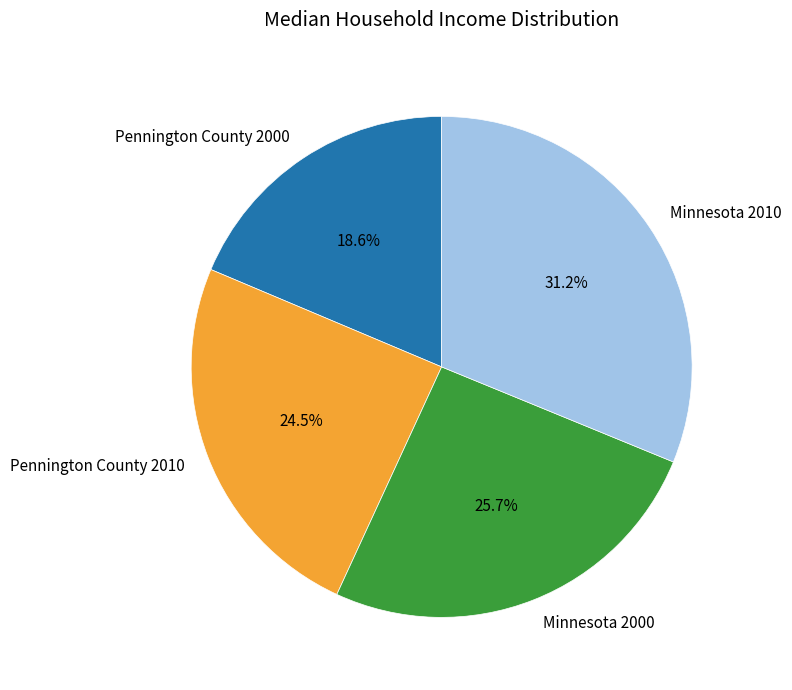

Does Pennington County 2010 represent more than half of the total?

No